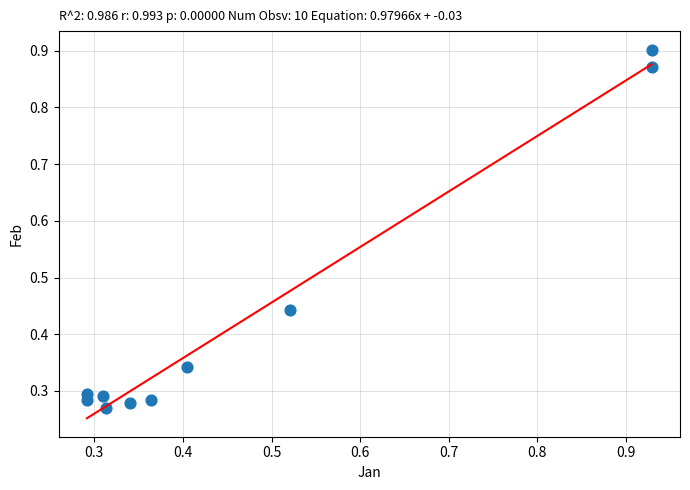

What is the range of X values (max minus min)?

0.6